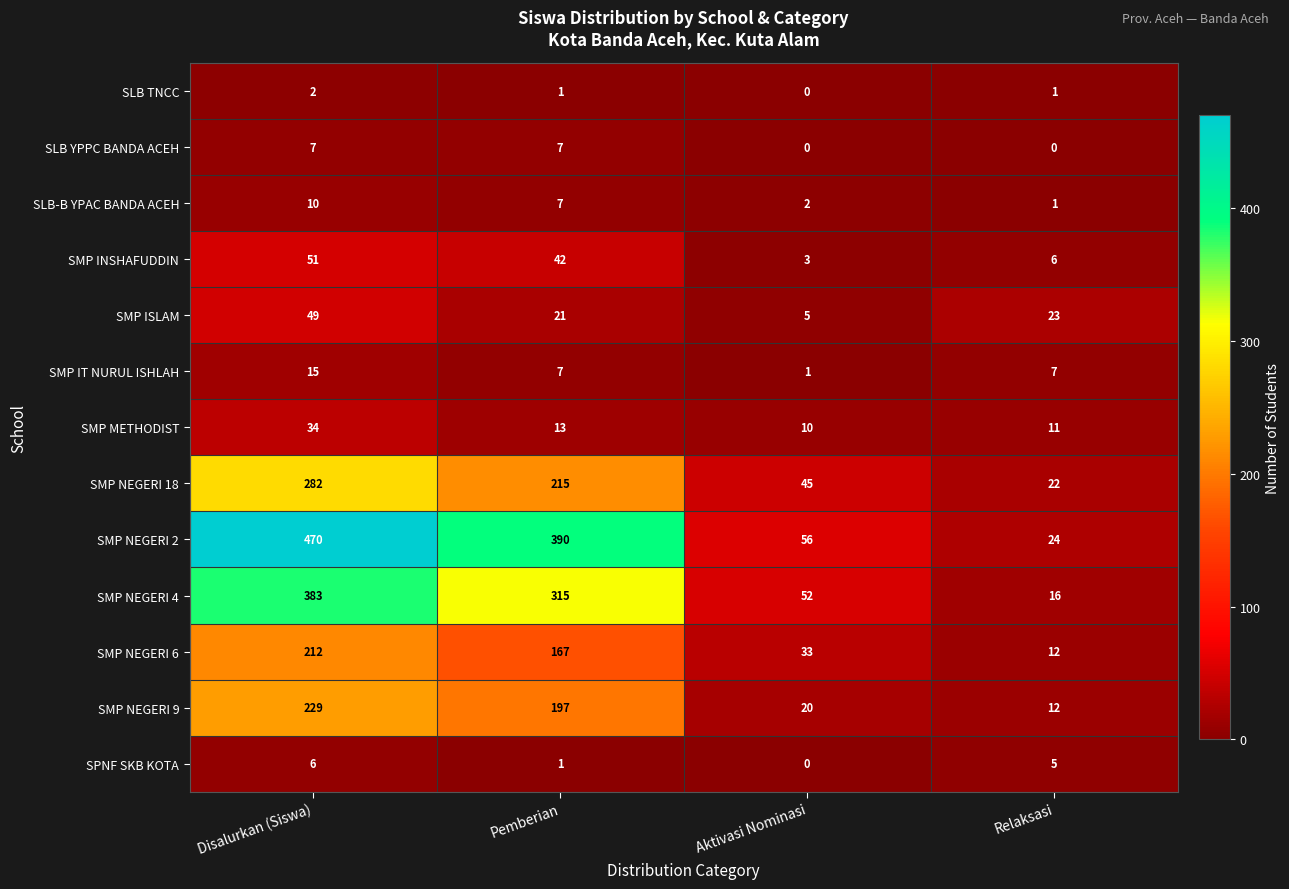

The SMP NEGERI 9 series shows 7 at Aktivasi Nominasi. True or false?

False